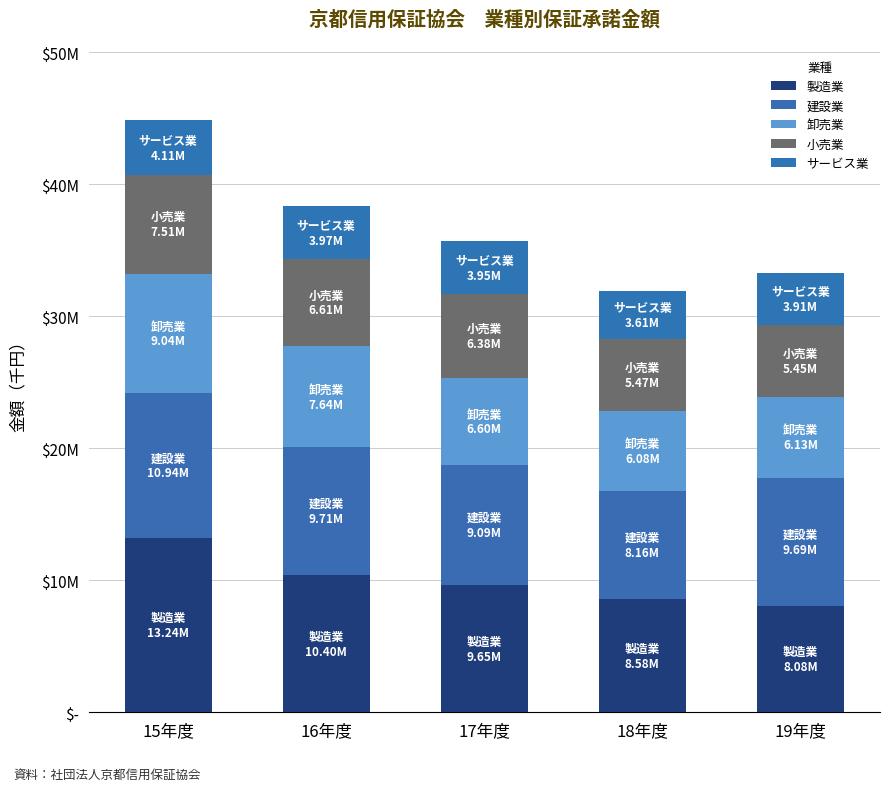

Are the bars grouped side by side (vs. stacked)?

No